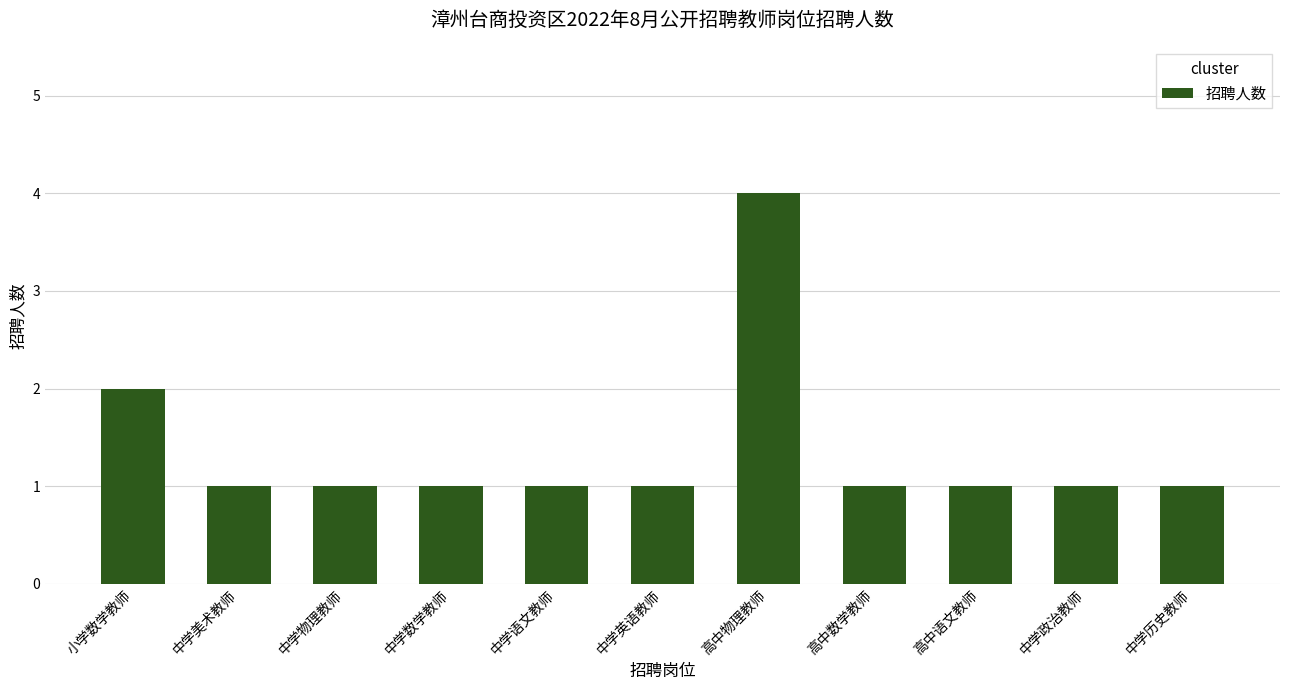

What is the label of the 3rd bar from the left?

中学物理教师